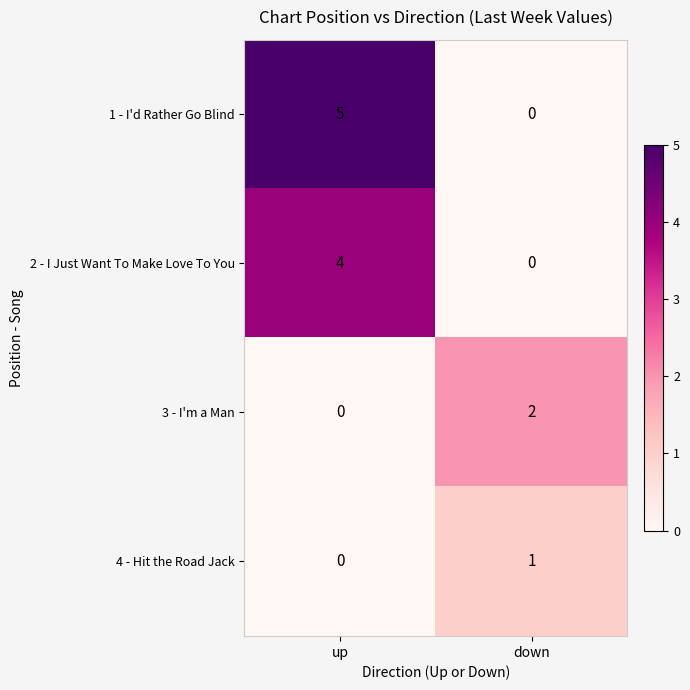

Which category has the highest value across all series?

up